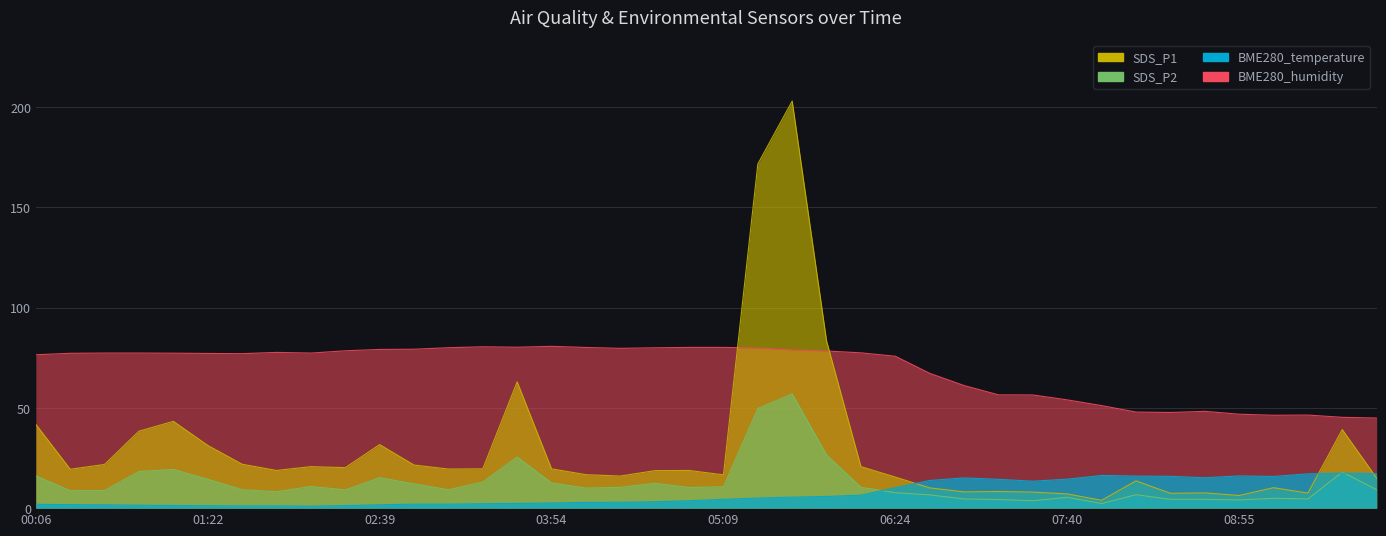

Is it true that SDS_P2 equals 2.6 at 07:09?

False